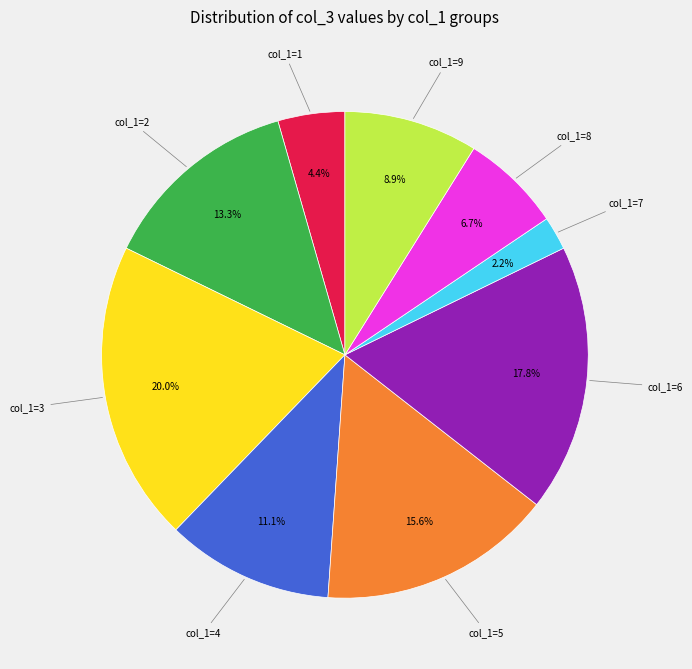

Which has a higher value, col_1=9 or col_1=3?

col_1=3